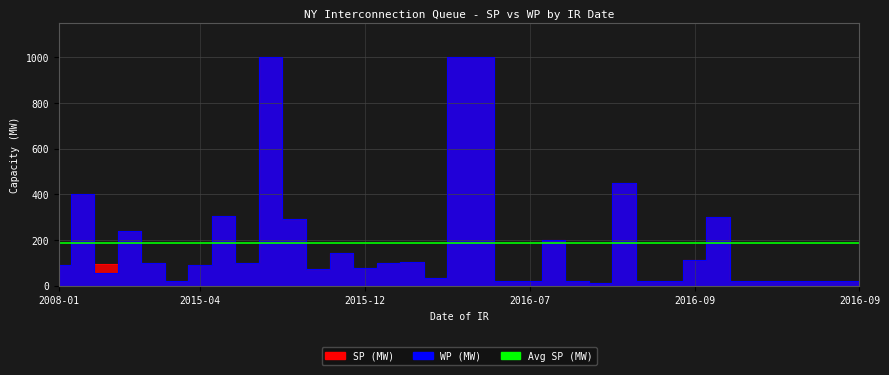

Does the chart have visible grid lines?

Yes